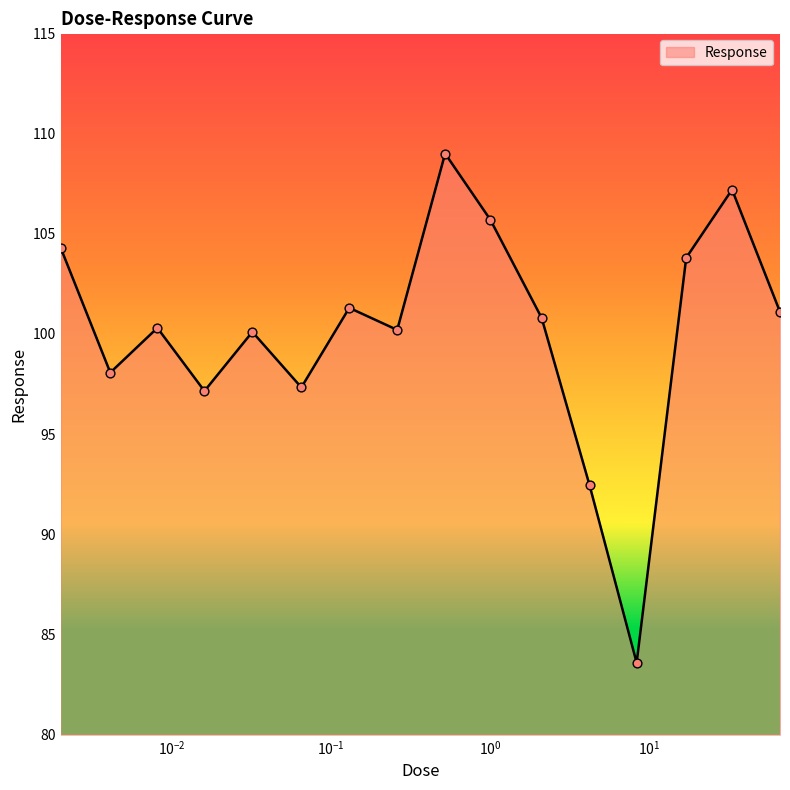

What is the difference between the maximum and minimum values?

25.4